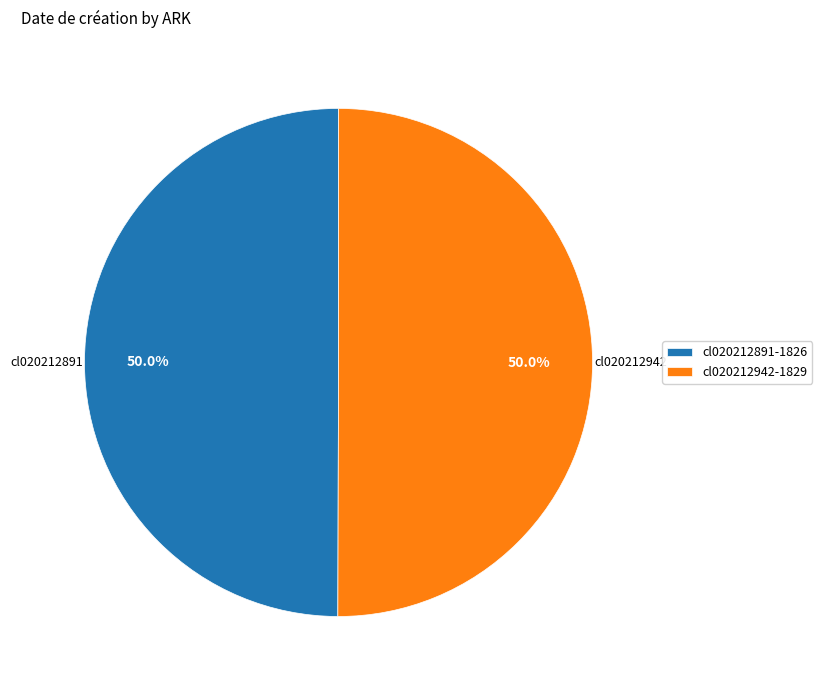

What is the ratio of the value at cl020212891 to the value at cl020212942?

1.0